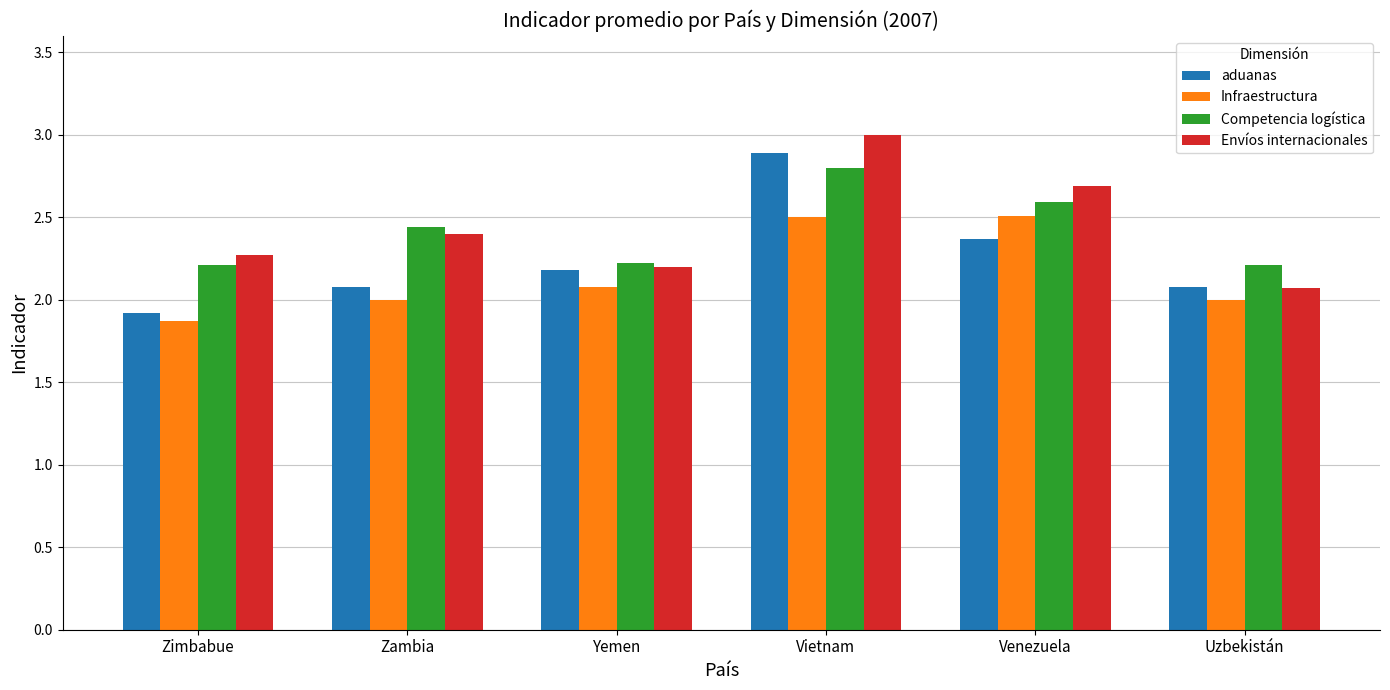

How many series are shown in this chart?

4